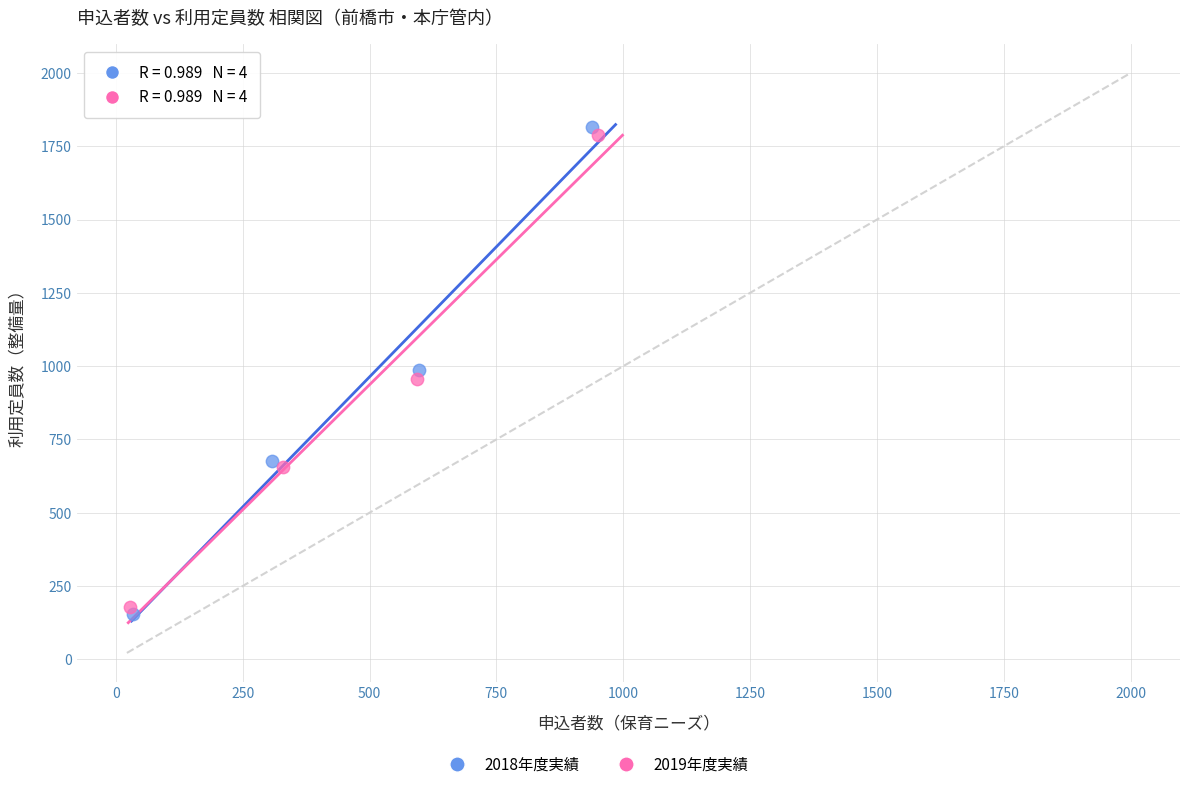

Which series has the largest Y range (max minus min)?

2018年度実績